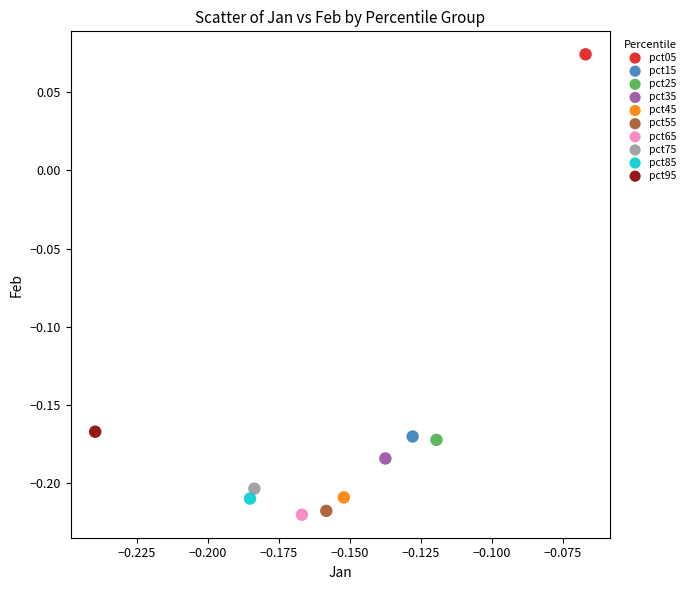

What are all the series names shown in the legend?

pct05, pct15, pct25, pct35, pct45, pct55, pct65, pct75, pct85, pct95